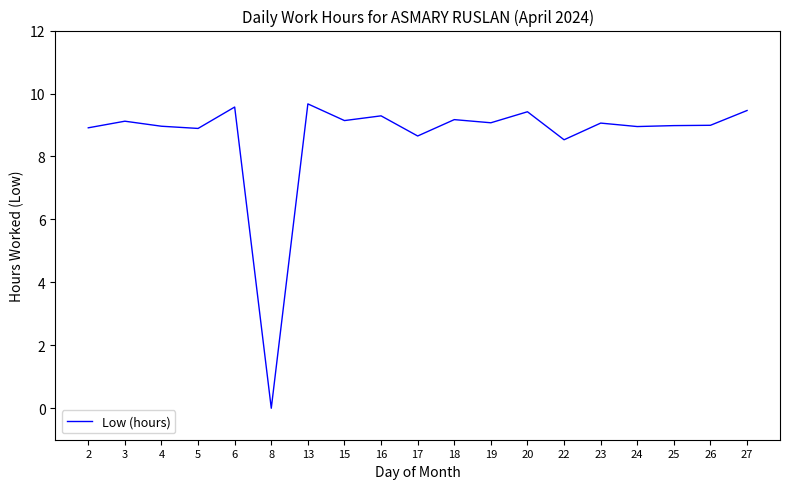

What is the maximum value shown in the chart?

9.7